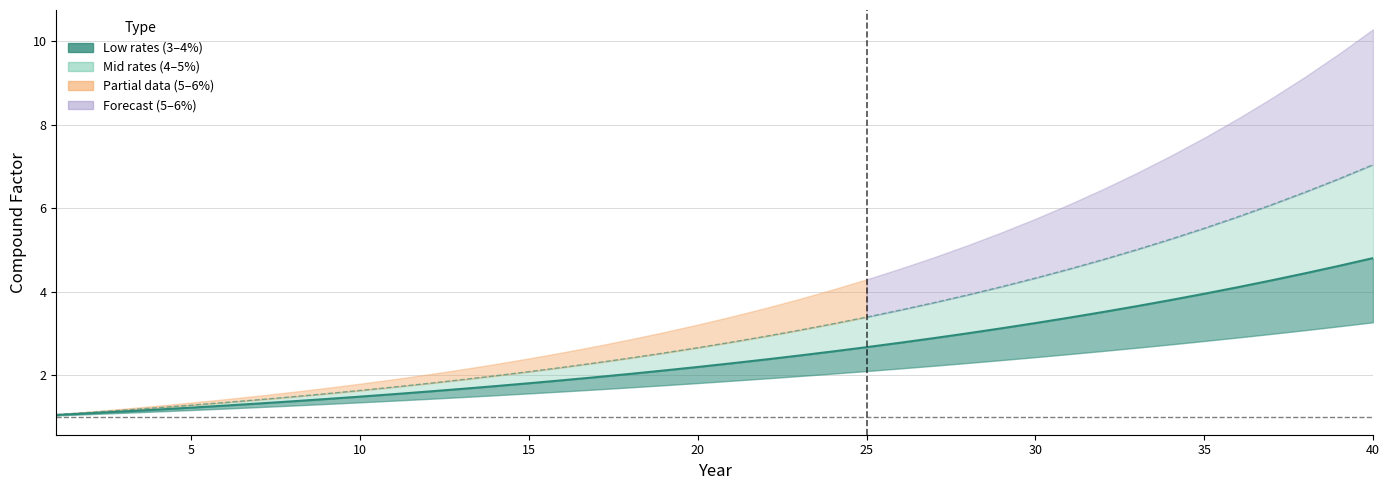

True or false: 0.04 rate and 0.05 rate cross at least once.

False